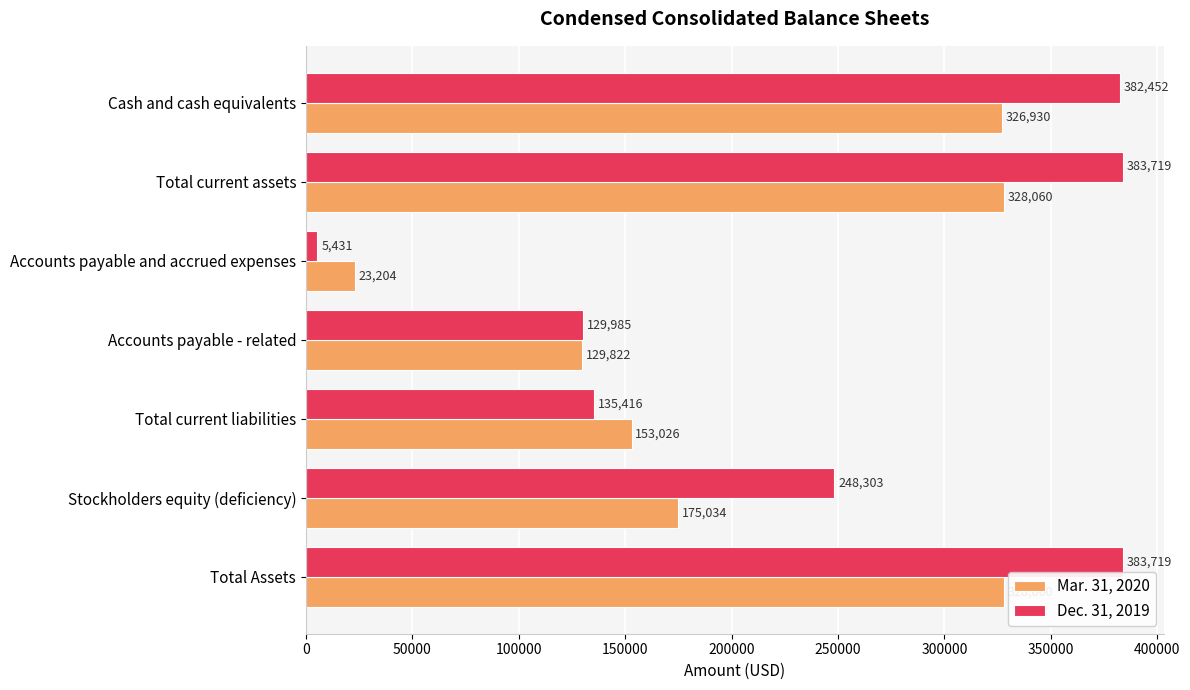

What is the sum of the Mar. 31, 2020 values at Accounts payable - related and Total current liabilities?

282848